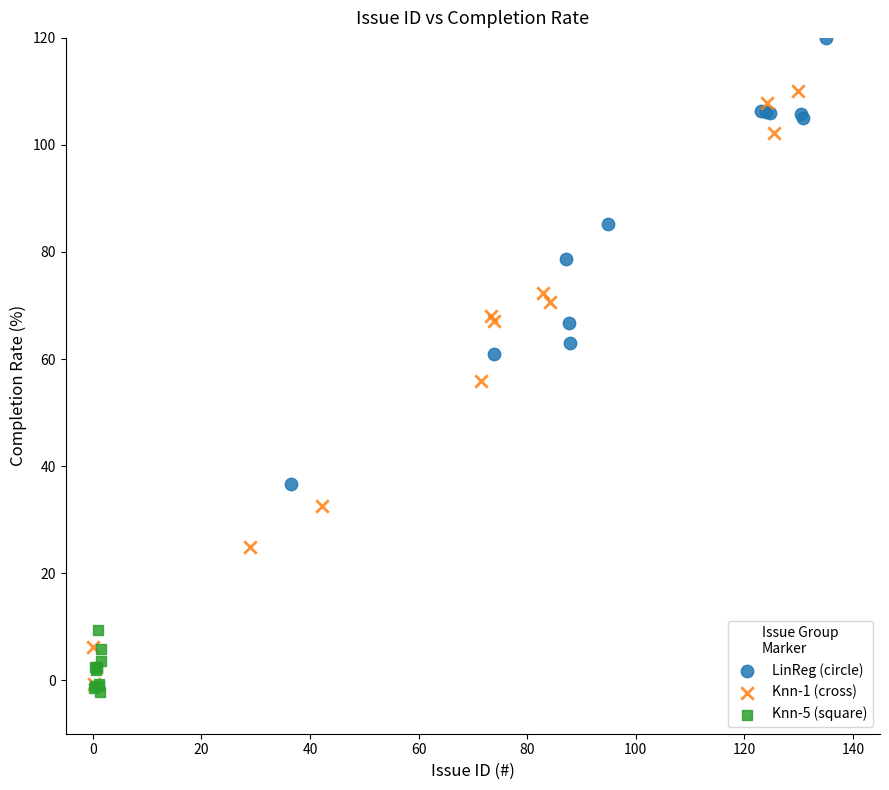

Which series has the largest Y range (max minus min)?

Knn-1 (cross)